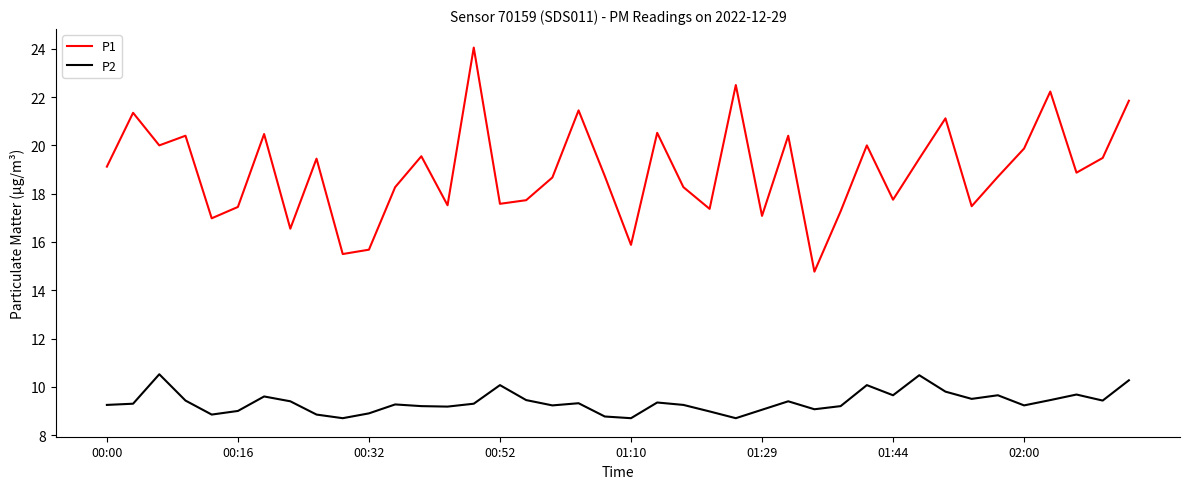

True or false: P2 has more than 1 points higher than both neighbors.

True